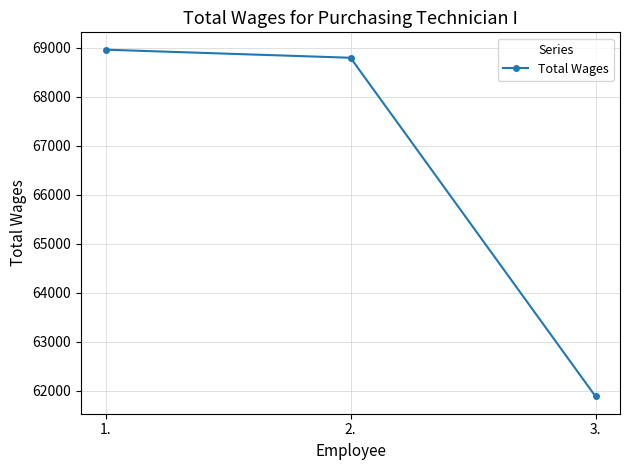

Count the number of data series in this chart.

1